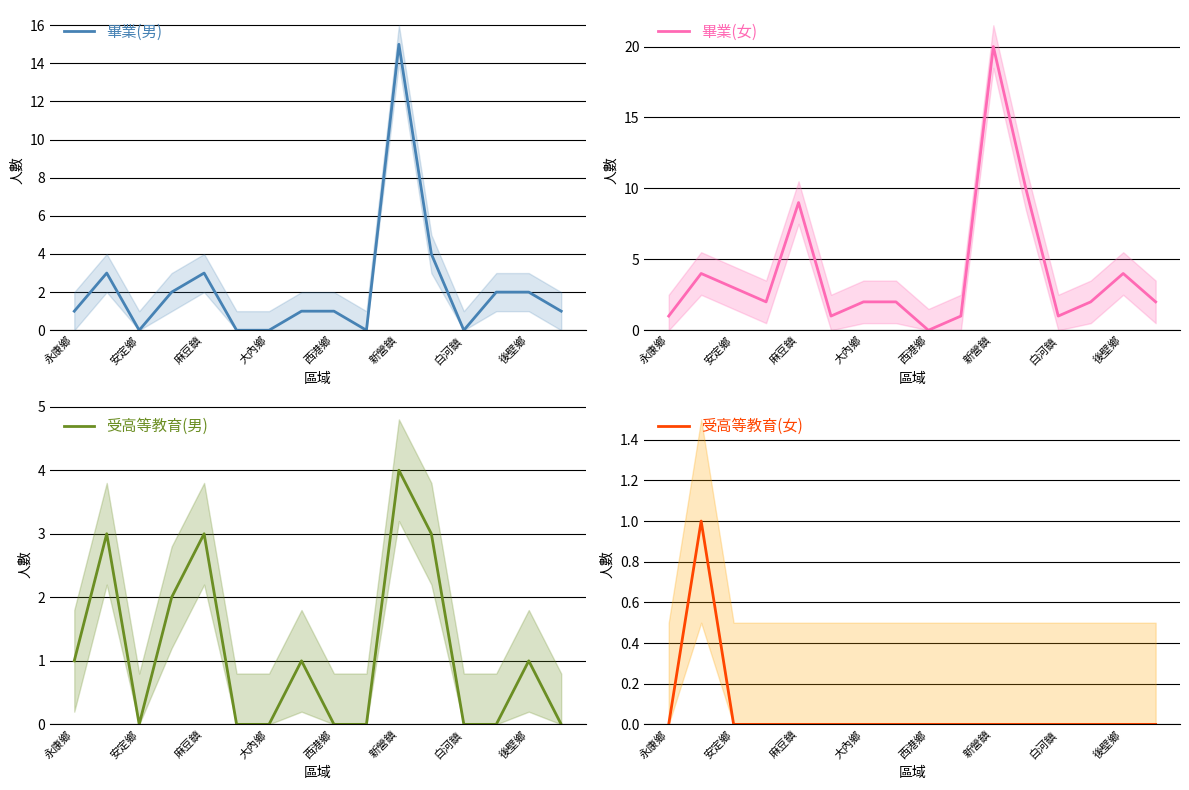

Rank the series by their maximum value, from lowest to highest.

受高等教育(女), 受高等教育(男), 畢業(男), 畢業(女)